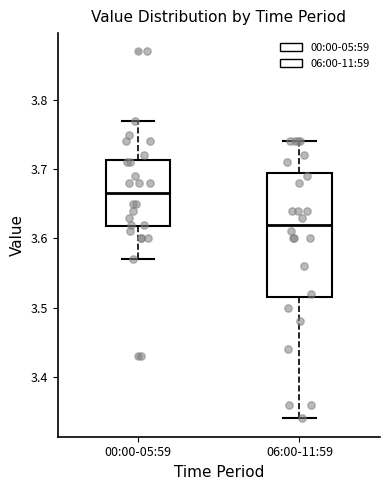

Reading left to right, read every box against the y-axis: the position of its median line, the range the box covers, and the ends of its whiskers. The values are not printed on the chart, so give them approximately, as read against the axis.

00:00-05:59: median 3.67, box 3.62 to 3.71, whiskers 3.57 to 3.77
06:00-11:59: median 3.62, box 3.52 to 3.70, whiskers 3.34 to 3.74